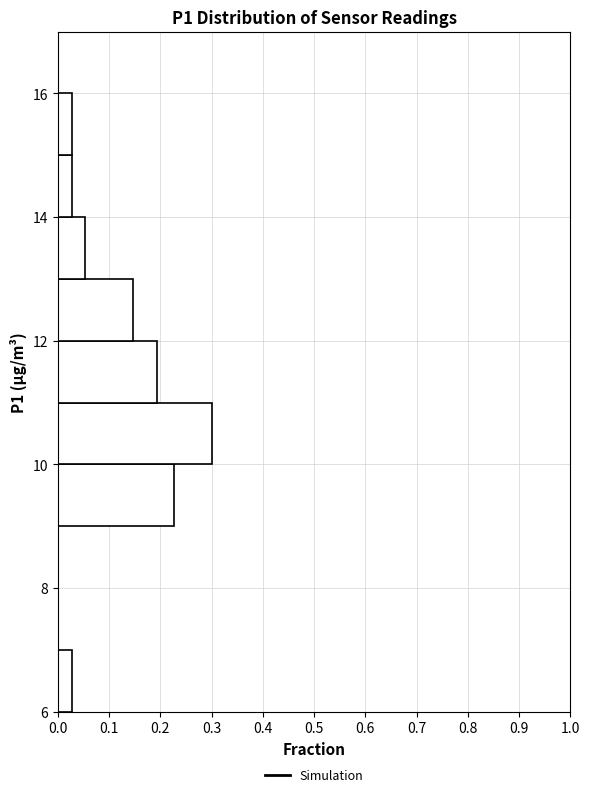

Over which range of the y-axis is the bar longest?

10 to 11